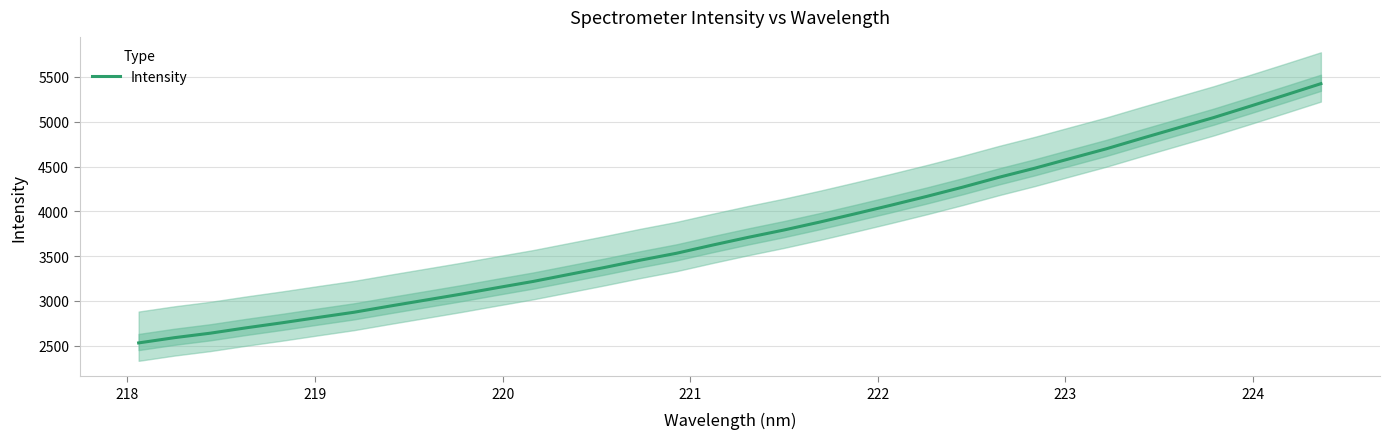

What is the value of the 25th point from the left?

4379.3